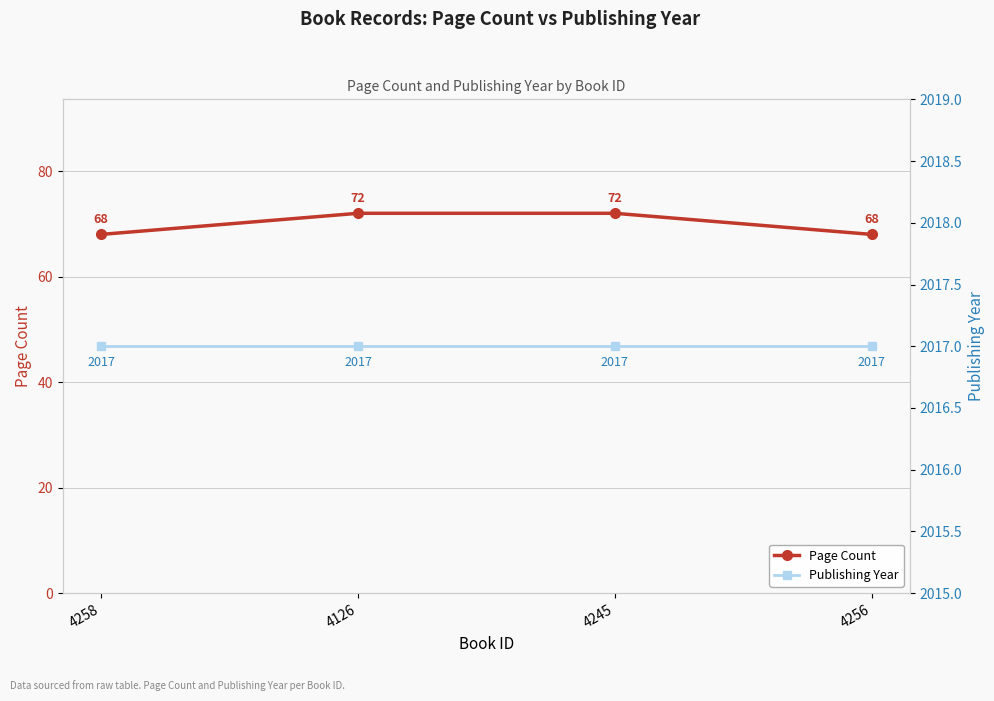

At which label does Publishing Year reach its minimum?

4258